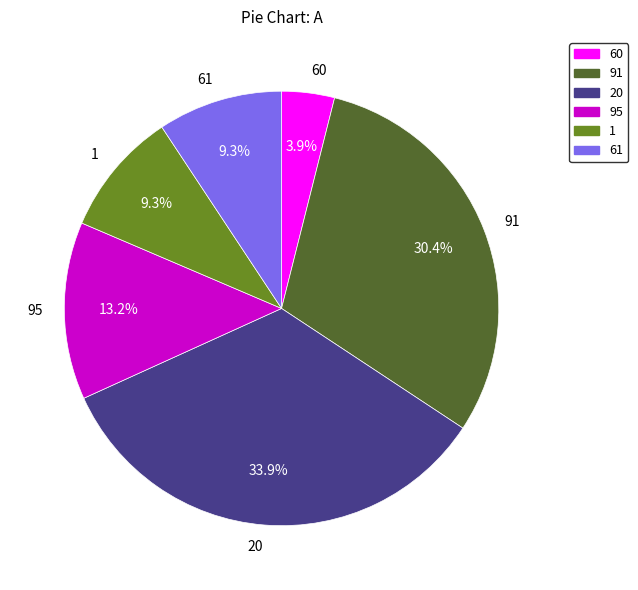

Combined, do 60 and 20 account for over 50%?

No